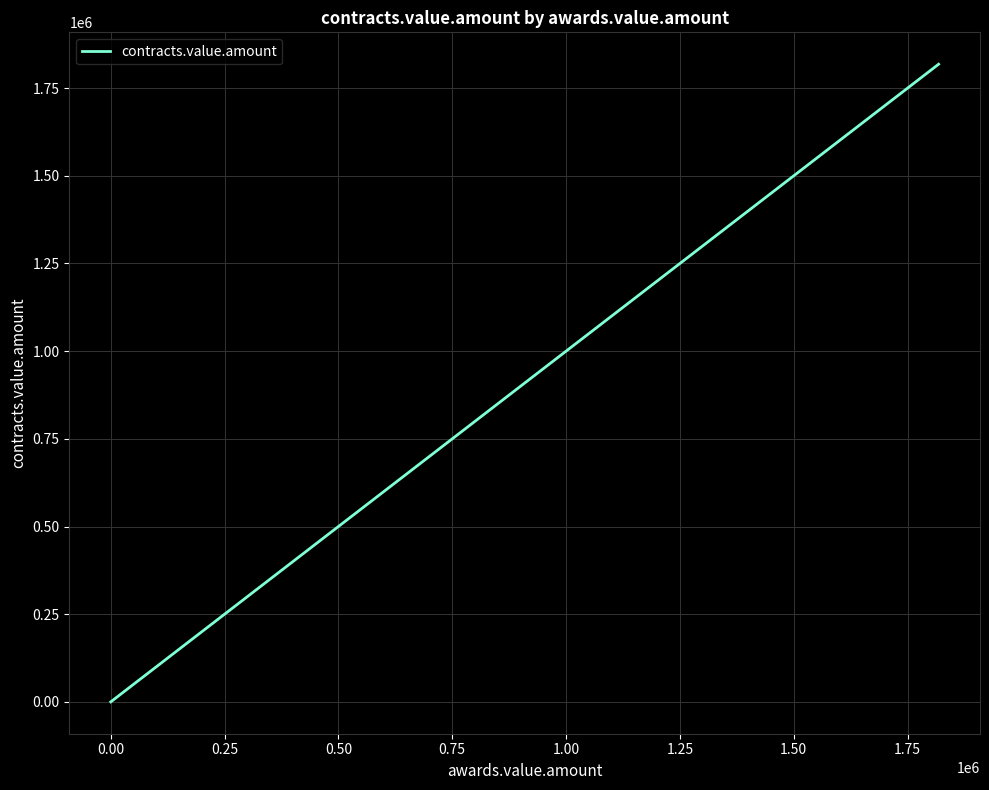

What is the difference between the maximum and second lowest values?

1783866.5